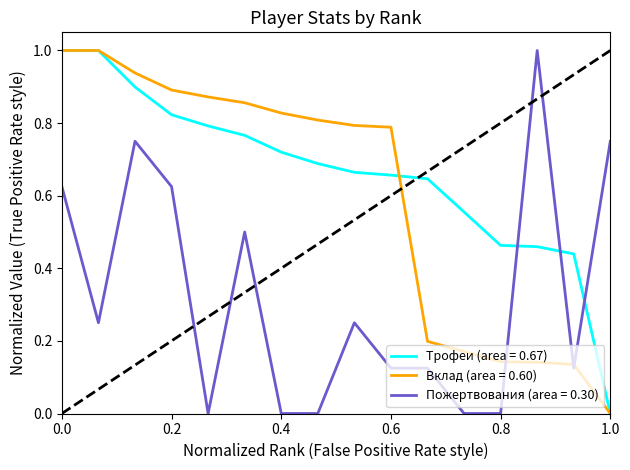

True or false: Трофеи (area = 0.67) and Пожертвования (area = 0.30) cross at least once.

True